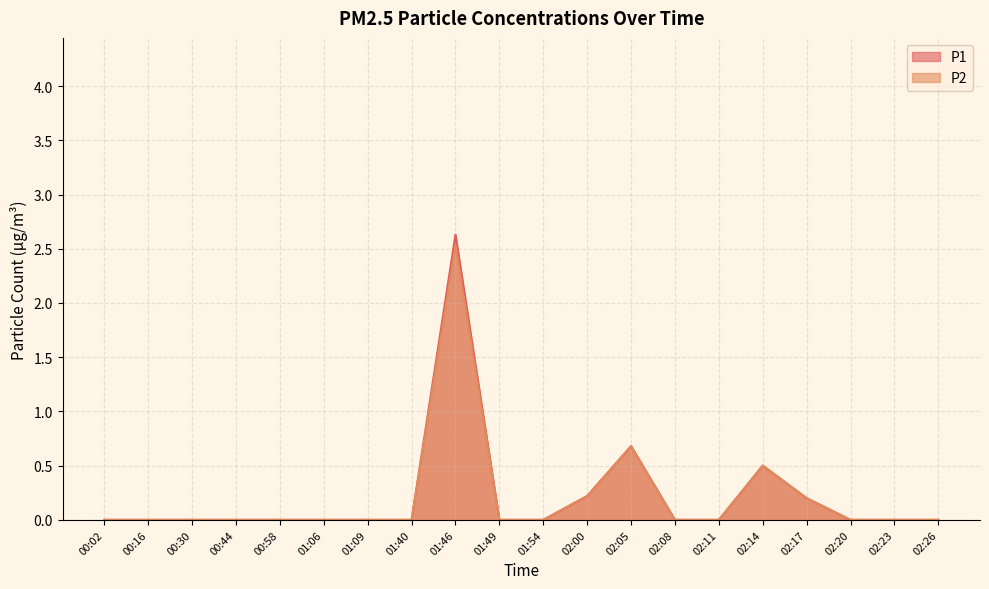

What are all the series names shown in the legend?

P1, P2